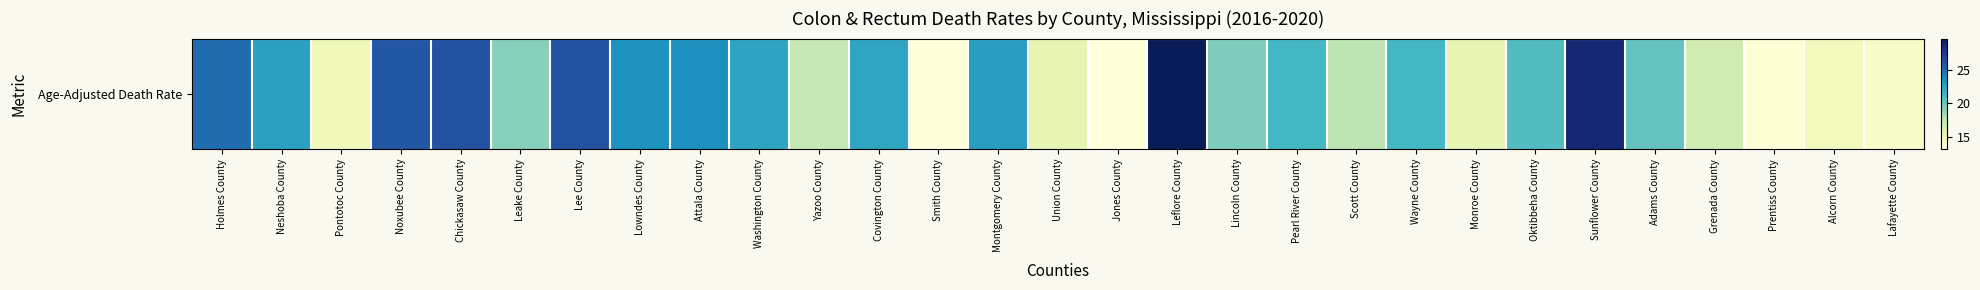

What is the sum of the values at Lincoln County and Adams County?

39.6